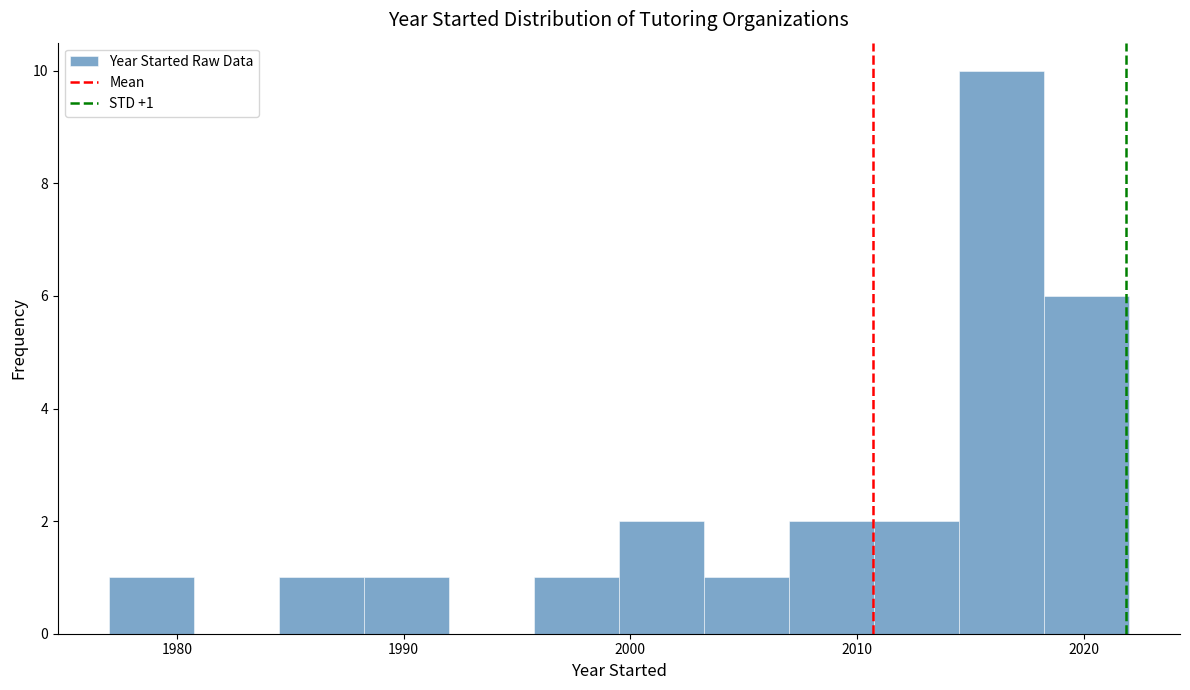

Read against the x-axis, roughly where is the centre of the tallest bar?

2016